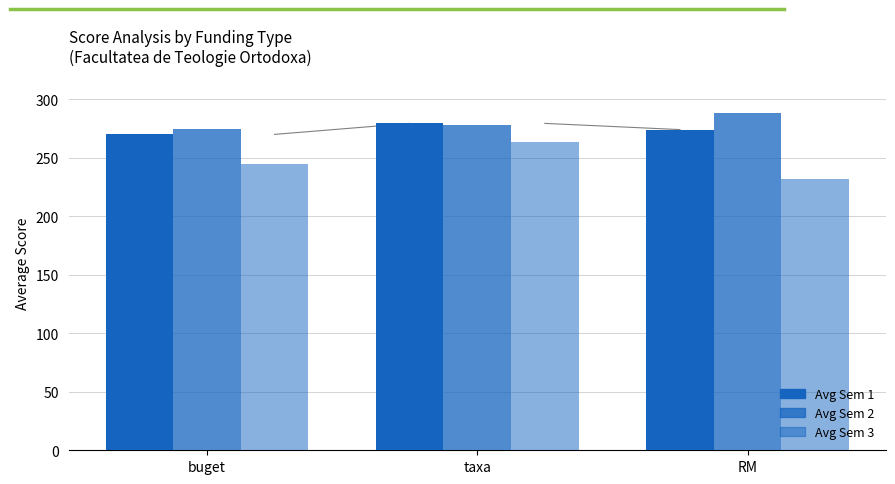

Does the chart contain stacked bars?

No